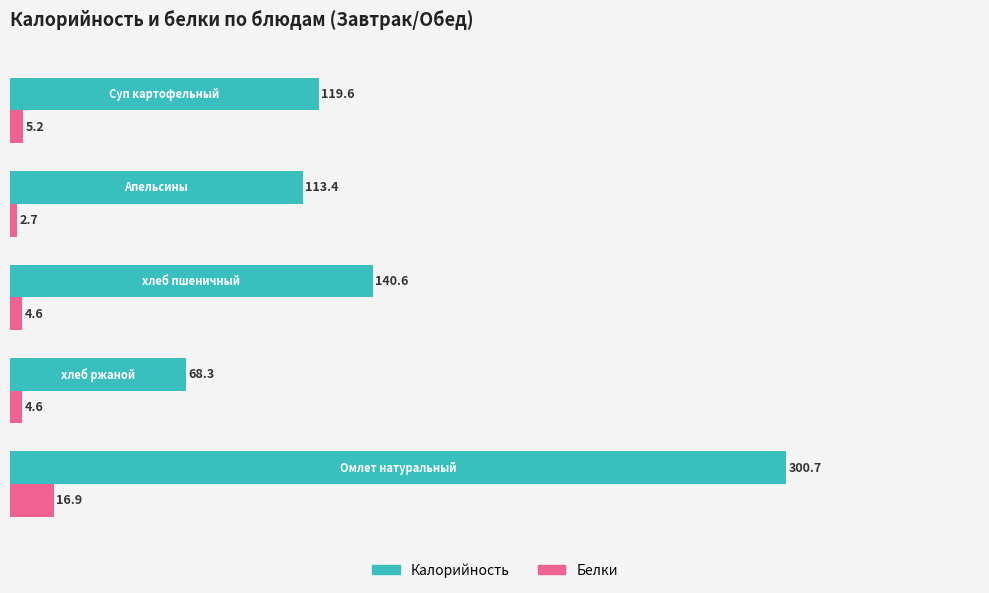

At how many categories does at least one series exceed 32?

5